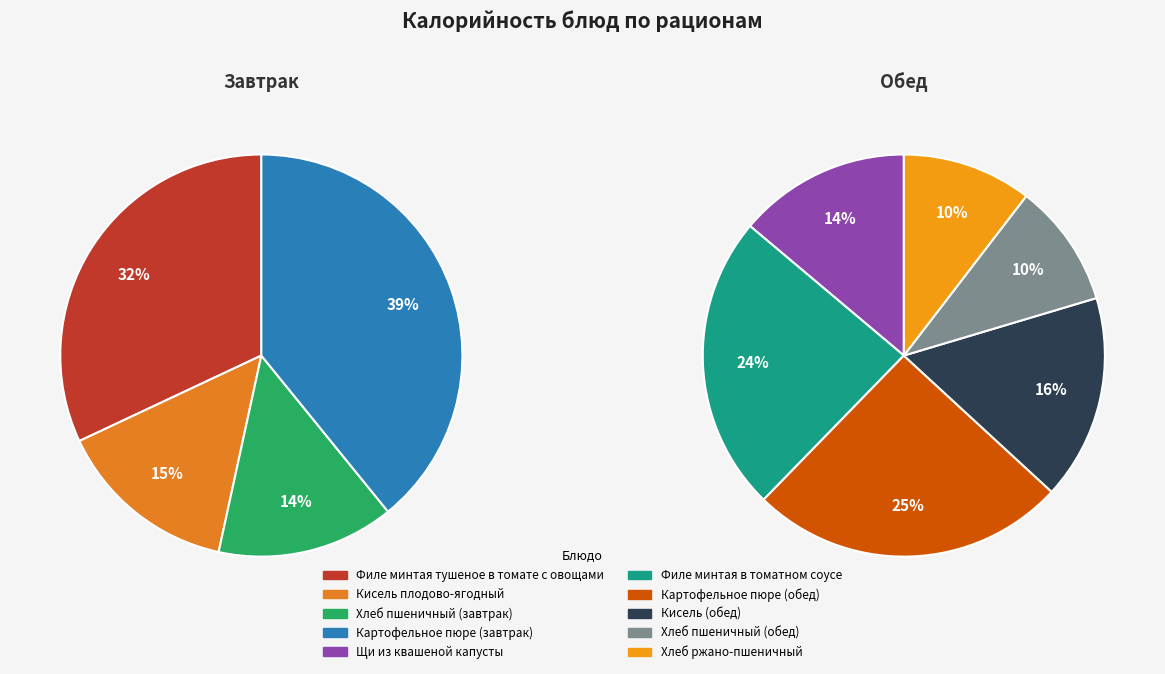

How many segments does this pie chart have?

10